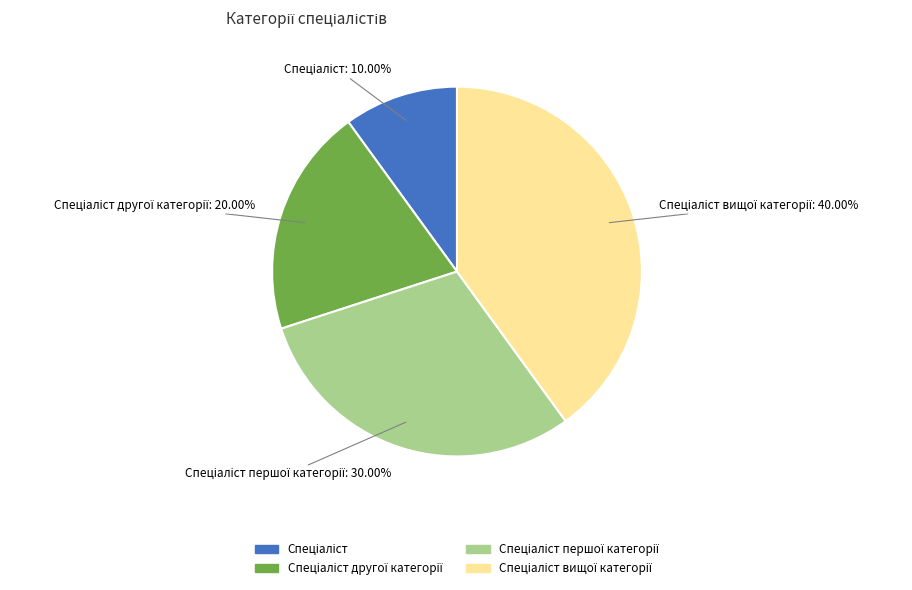

To the nearest percent, what is the difference between the largest and smallest slice percentages?

30%